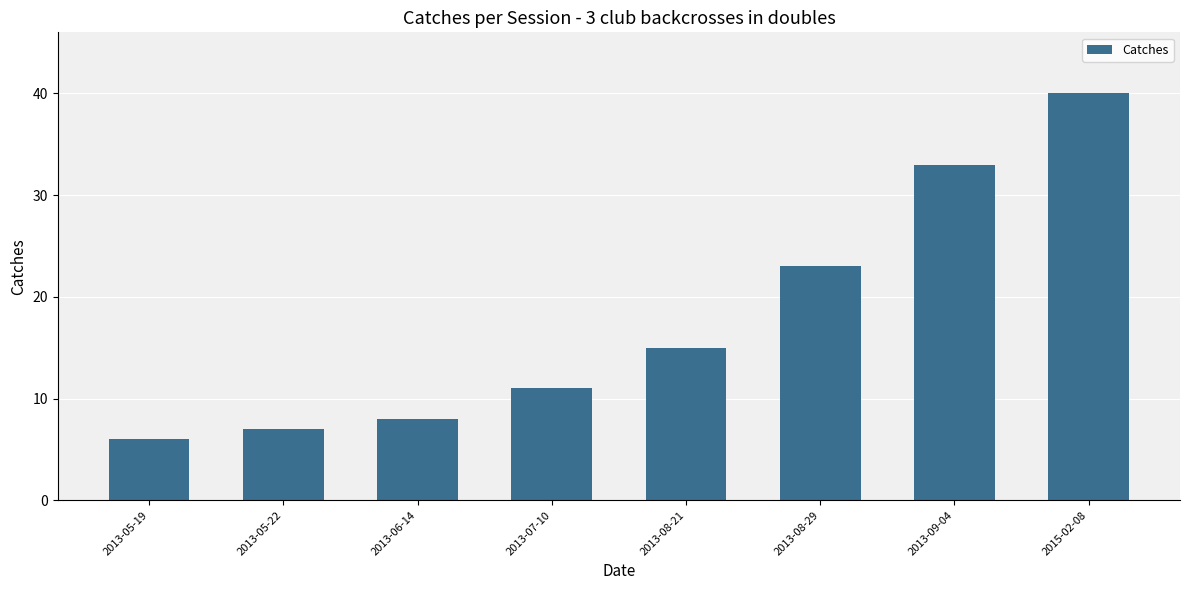

What is the ratio of the value at 2013-07-10 to the value at 2013-06-14?

1.4